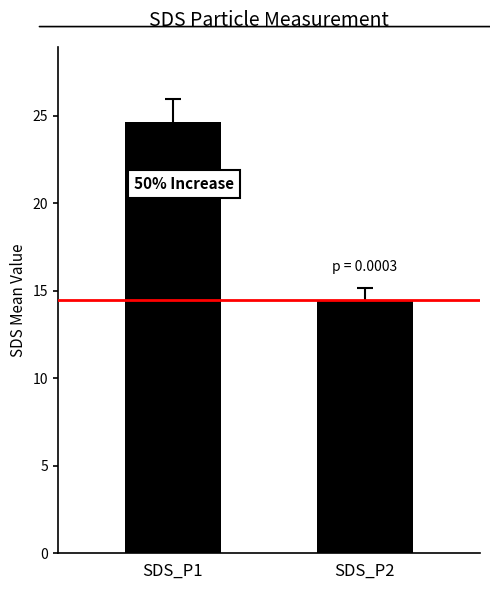

Where is the data nearest to the value 19?

SDS_P2